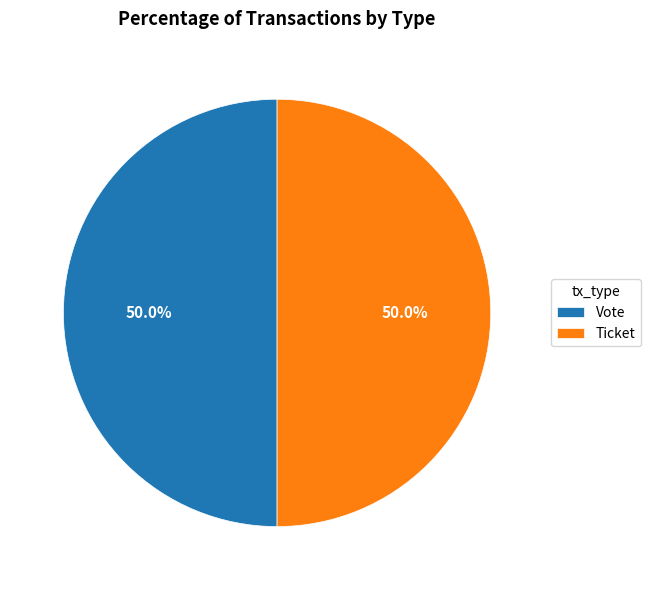

What is the ratio of the value at Ticket to the value at Vote?

1.0